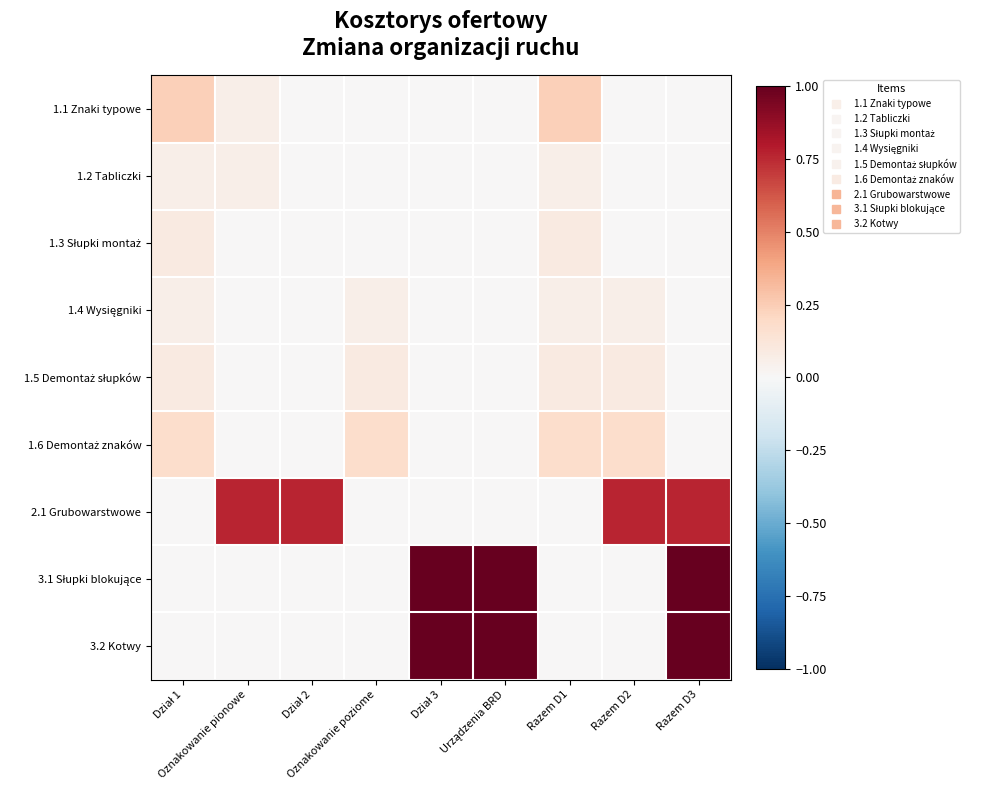

How many categories are shown in the chart?

9